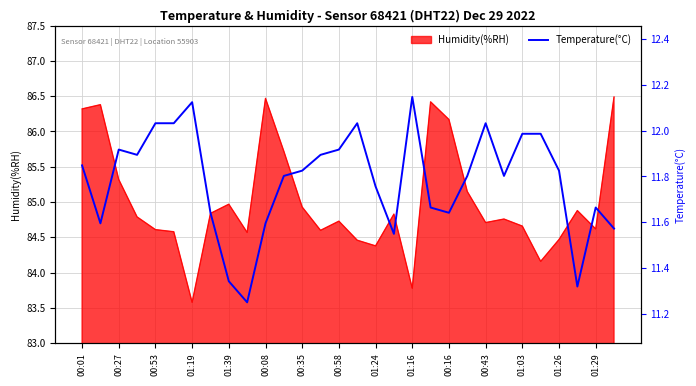

At which label does the data first exceed 85?

00:01